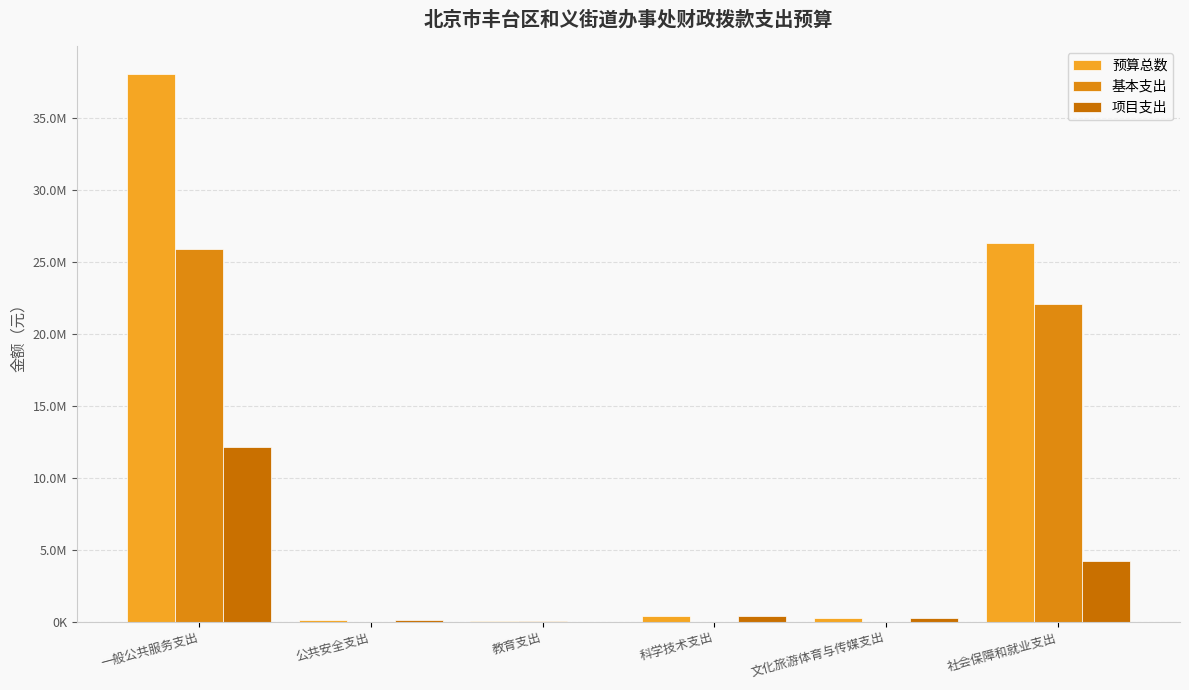

What is the label of the 5th bar from the left?

文化旅游体育与传媒支出